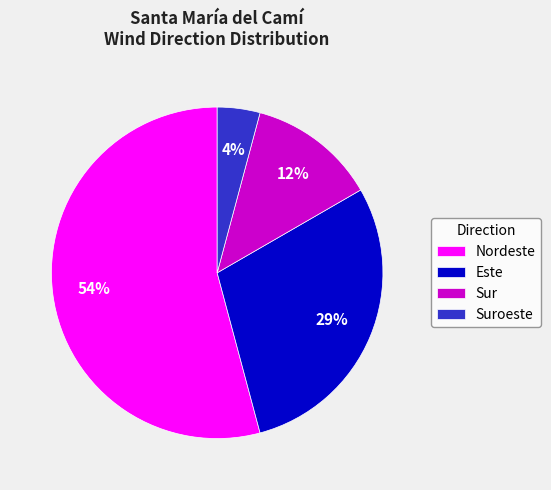

Between Suroeste and Sur, which is larger?

Sur